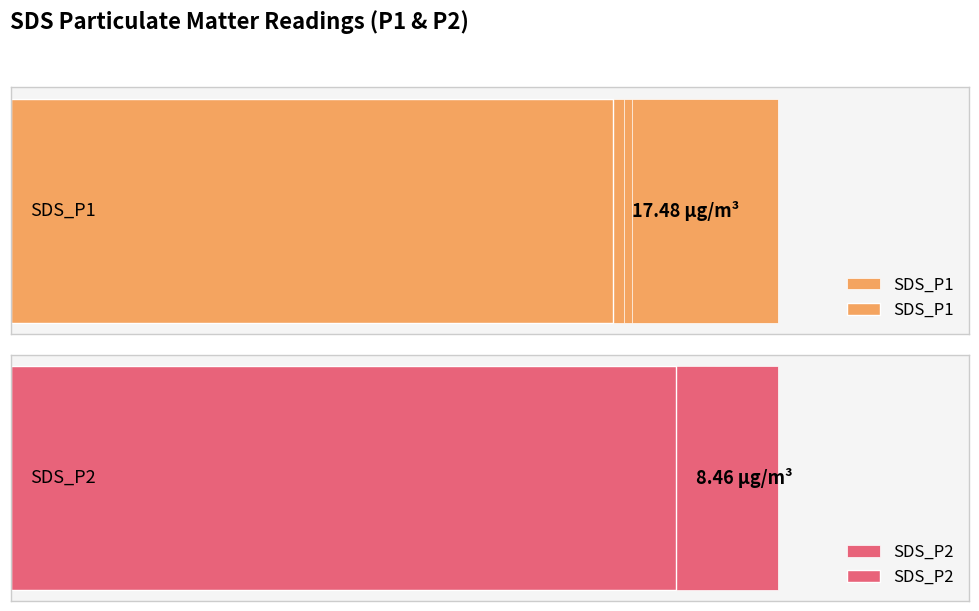

Is the value of SDS_P2 at 9 greater than the value of SDS_P1 at 12?

No